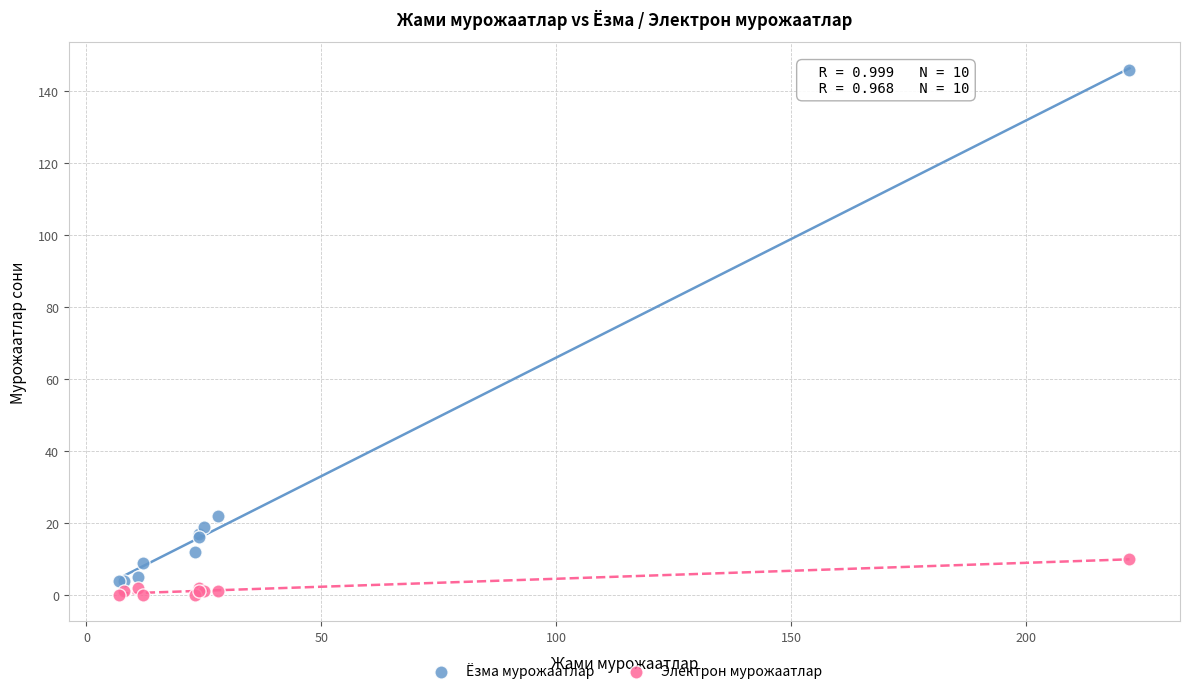

In the Ёзма мурожаатлар series, what Y value is closest to 75?

22